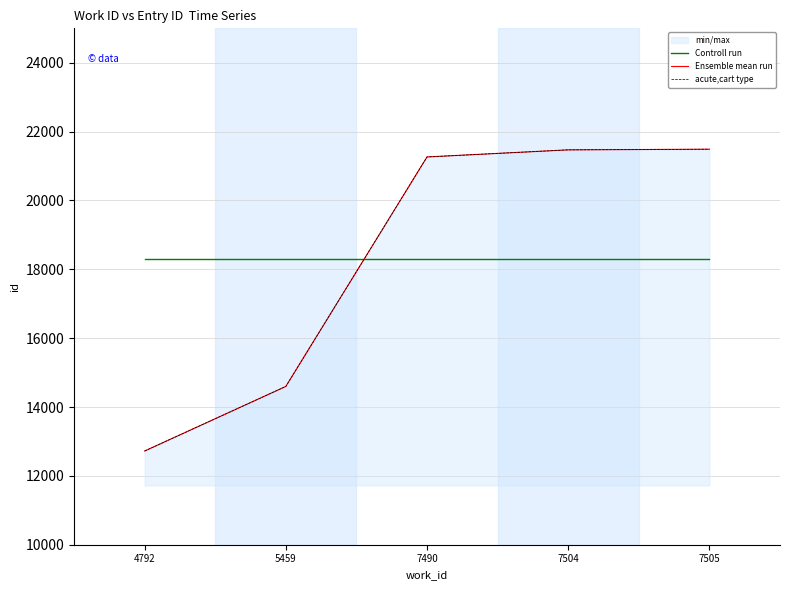

At which category is the sum across all series the highest?

7505